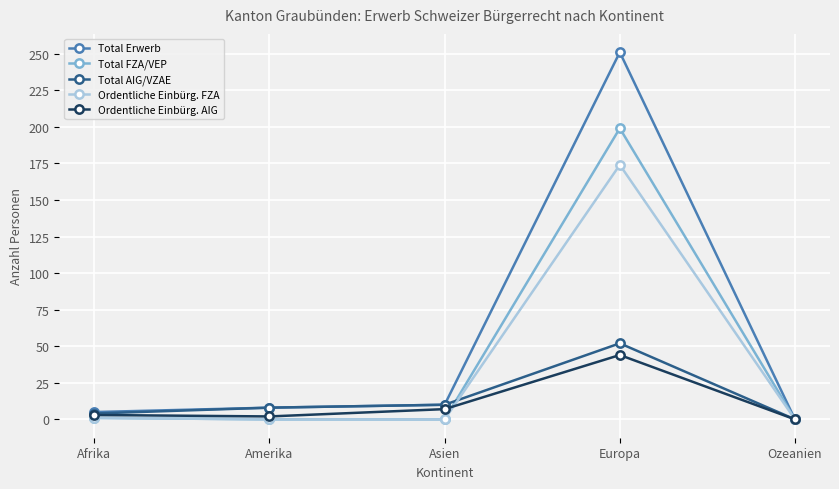

The Ordentliche Einbürg. FZA series shows 0 at Amerika. True or false?

True